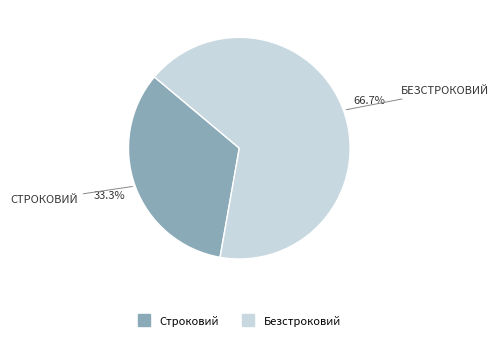

What is the smallest slice in the pie chart?

Строковий